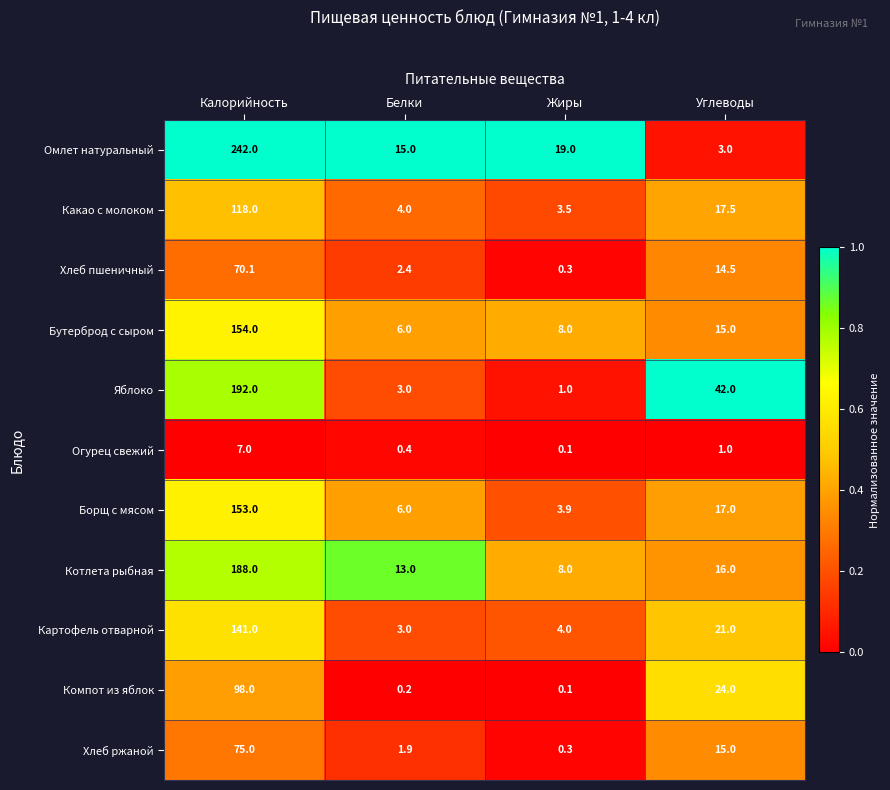

Count the number of categories in the chart.

4